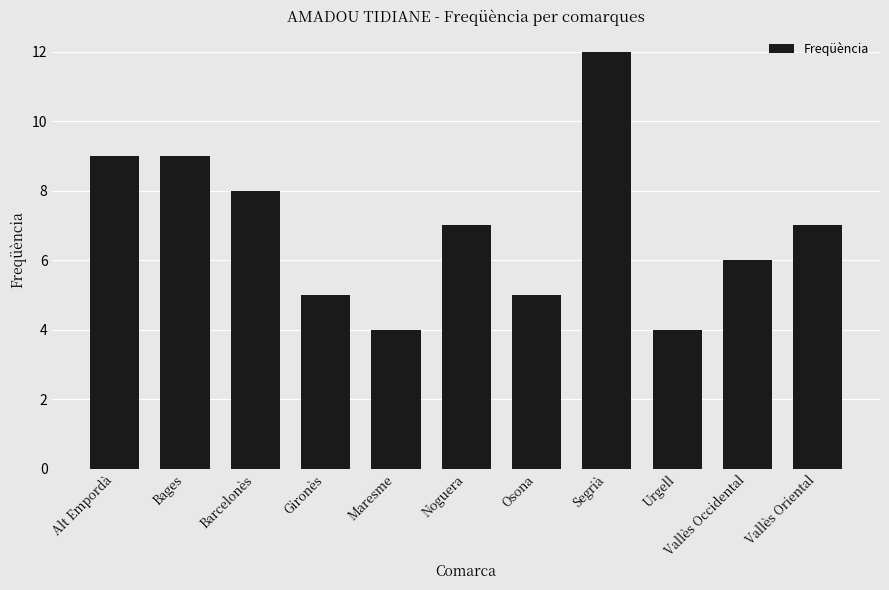

How many bars are there in total?

11